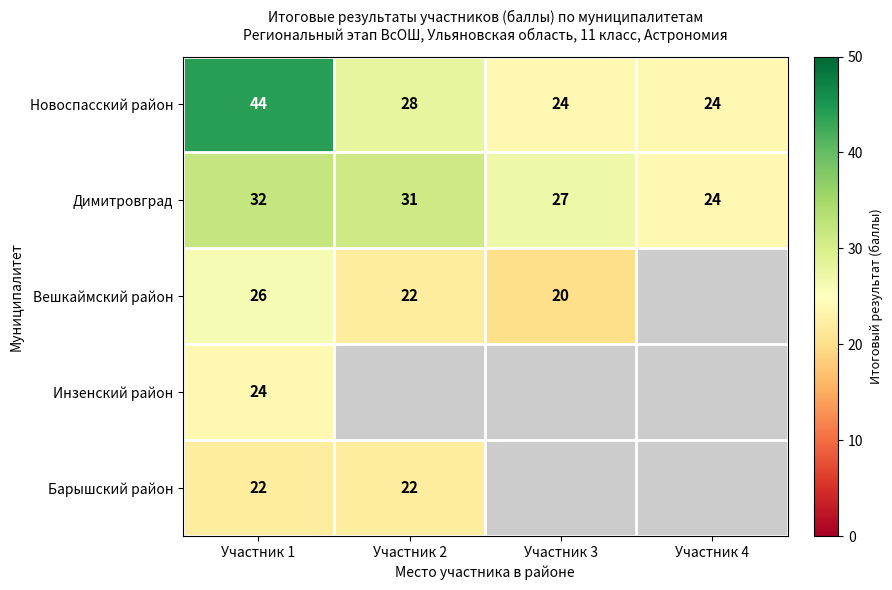

List the labels in order of Димитровград value, smallest first.

Участник 4, Участник 3, Участник 2, Участник 1